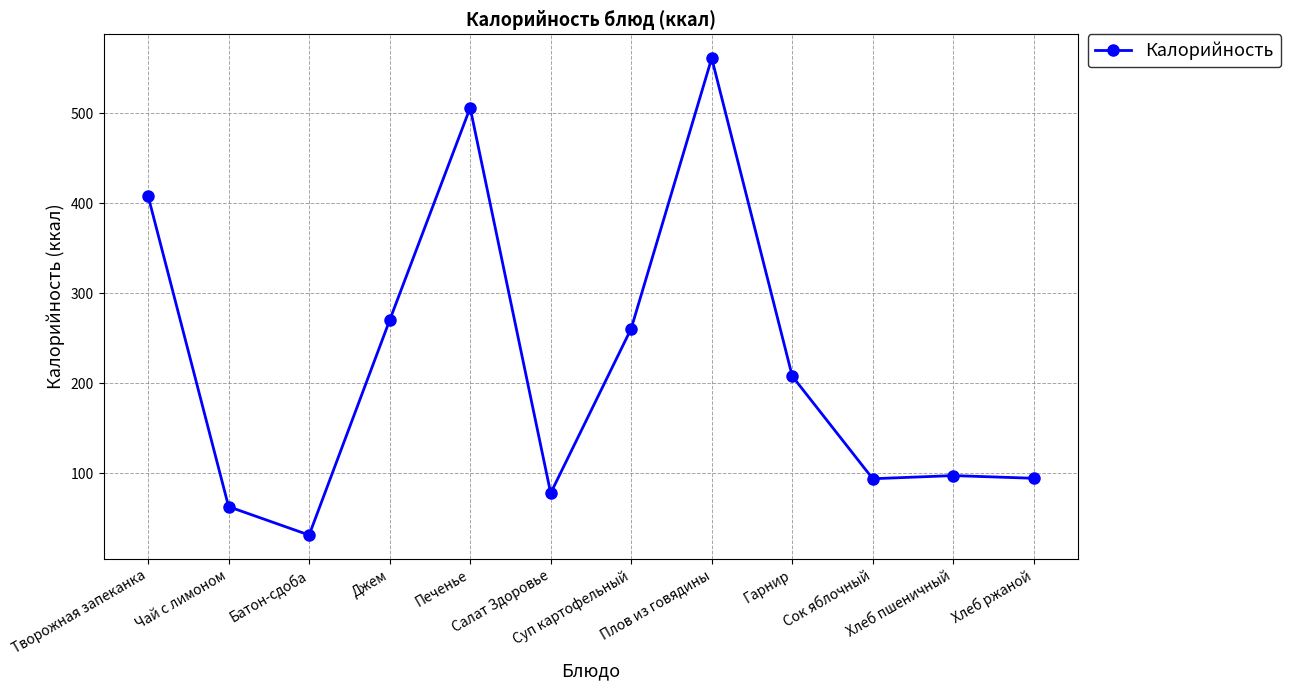

At which label is the value closest to 296?

Джем